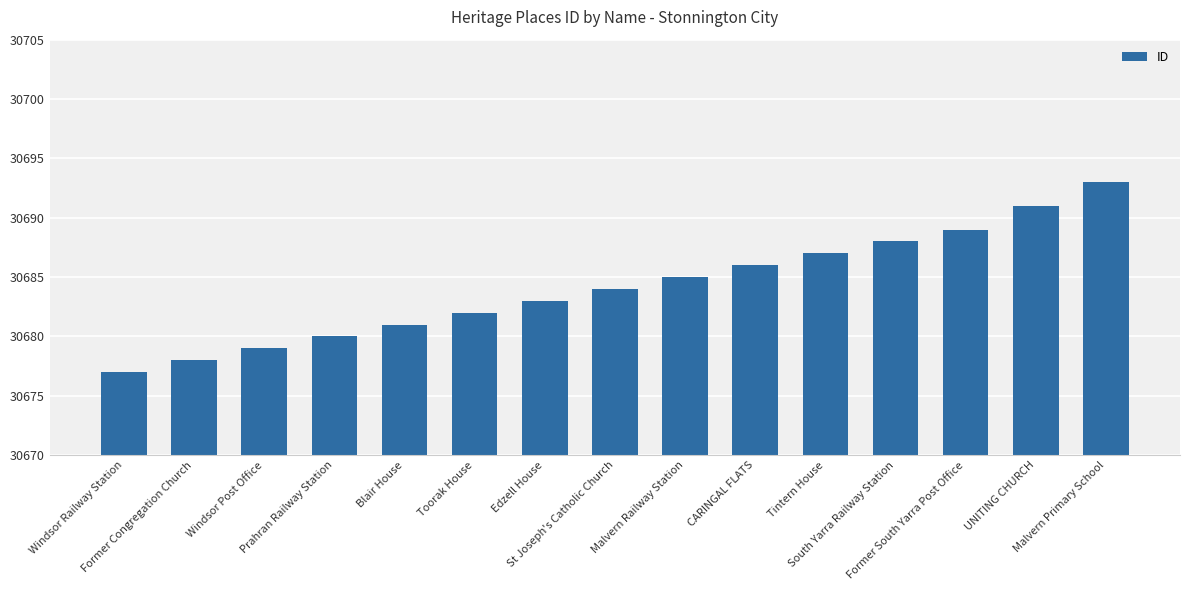

What position from the right is Former Congregation Church?

14